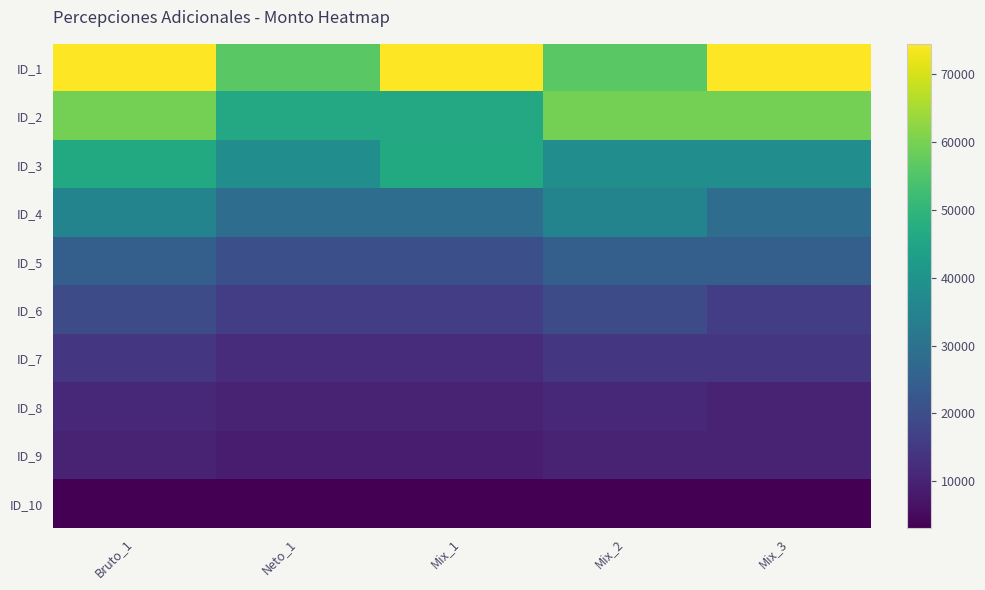

What is the total value across all series at Mix_3?

279286.3